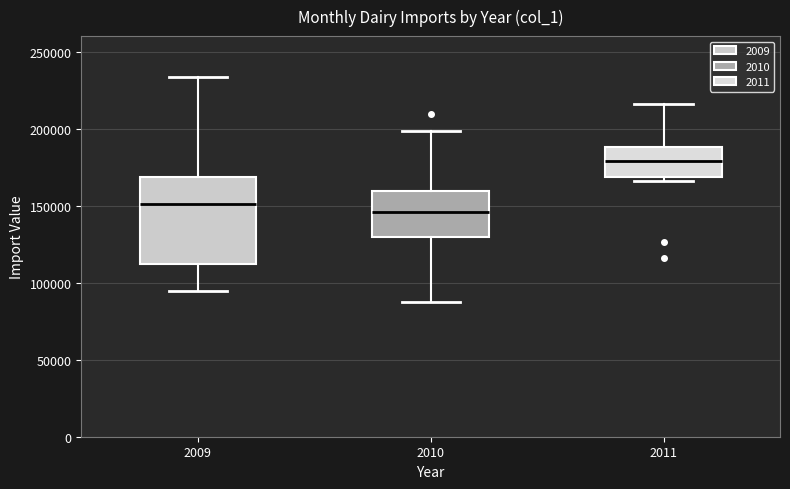

Reading left to right, transcribe this box plot: for each box, give where its median line is, the range the box spans, and where its two whiskers end, as read against the y-axis. The values are not printed on the chart, so give them approximately, as read against the axis.

2009: median 150000, box 110000 to 170000, whiskers 95000 to 235000
2010: median 145000, box 130000 to 160000, whiskers 85000 to 200000
2011: median 180000, box 170000 to 190000, whiskers 165000 to 215000